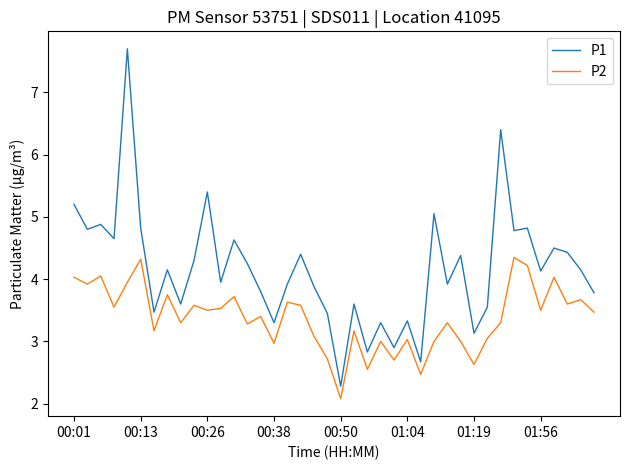

What is the difference between the maximum and minimum values in the P1 series?

5.4